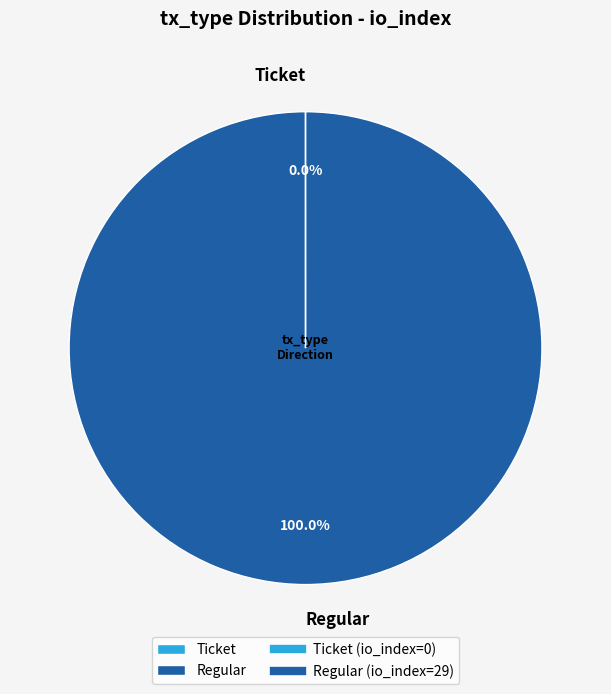

Which slice represents more than half of the pie?

Regular